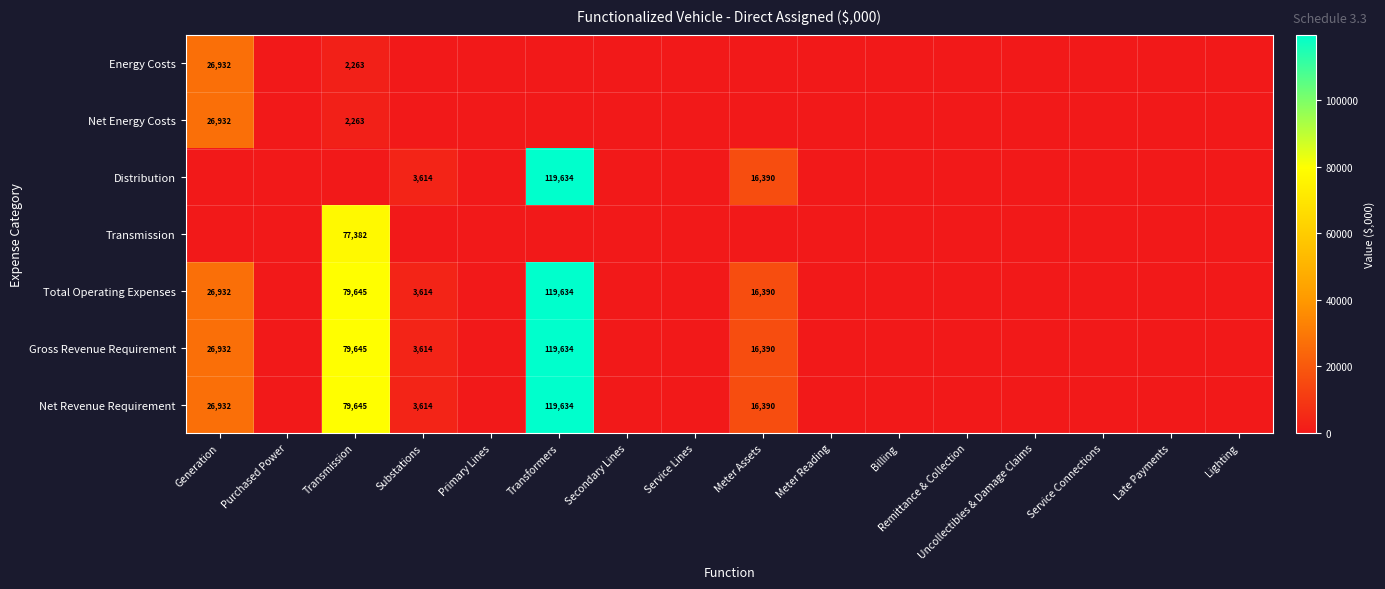

The Gross Revenue Requirement series shows 26932 at Generation. True or false?

True